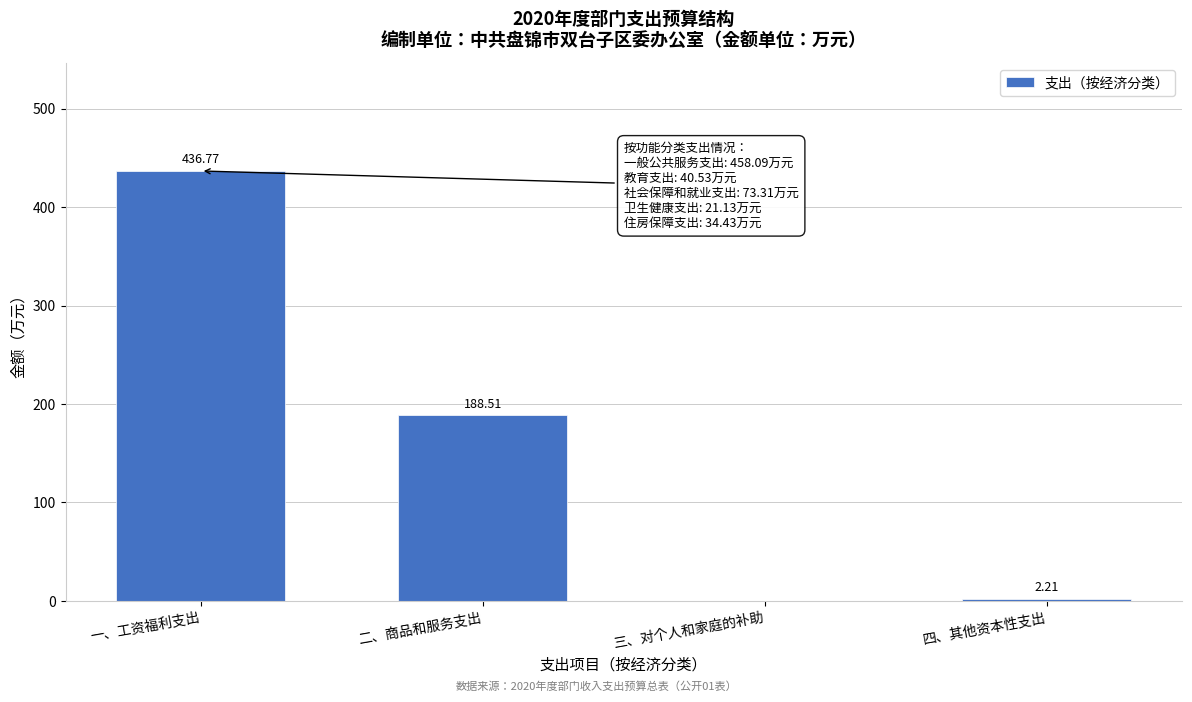

Where does the data first go above 188?

一、工资福利支出